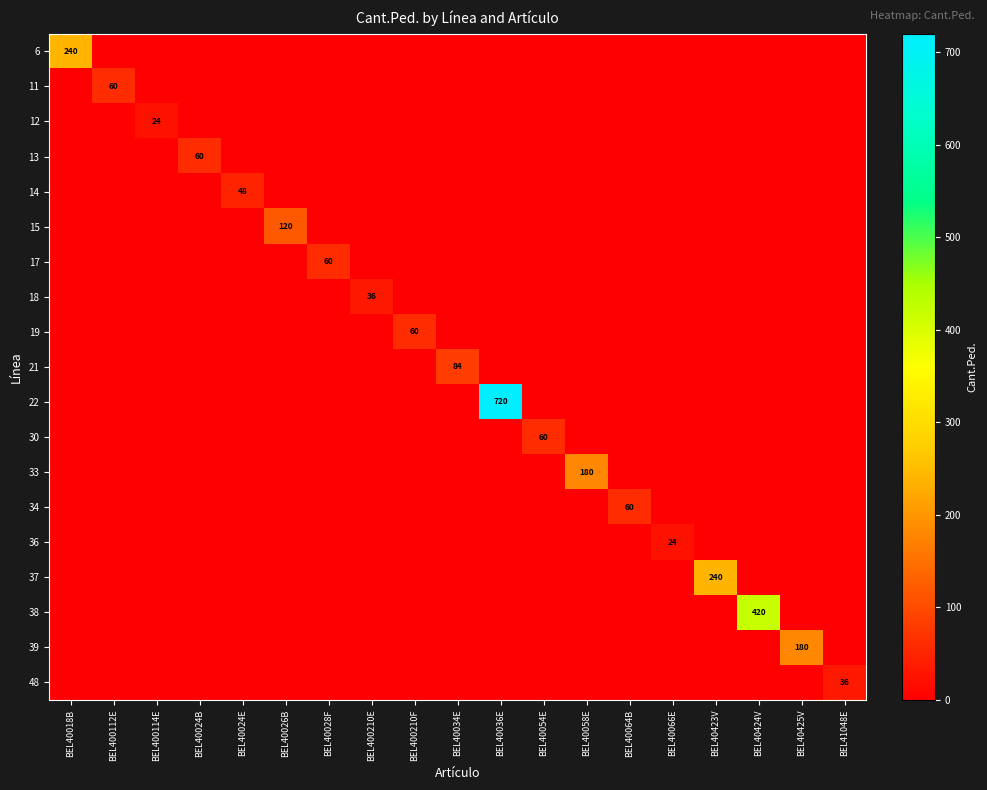

Between BEL40018B and BEL40424V, which series saw the biggest shift?

38